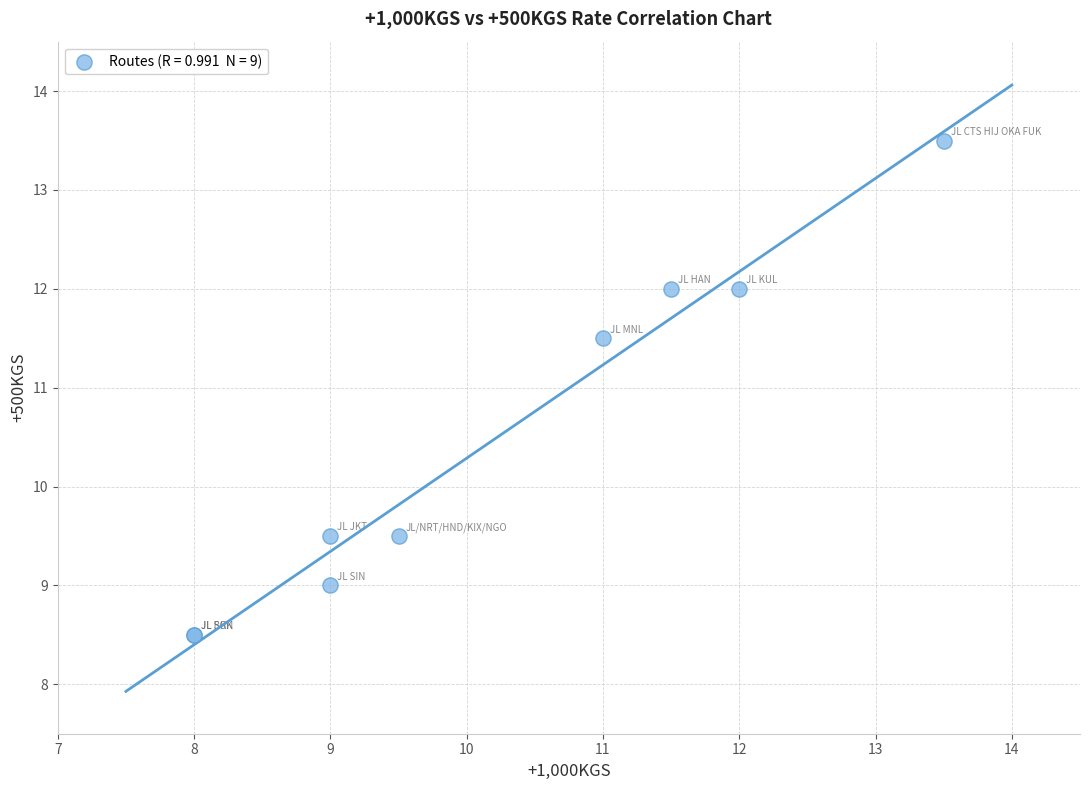

What Y value in the scatter plot is closest to 11?

11.5